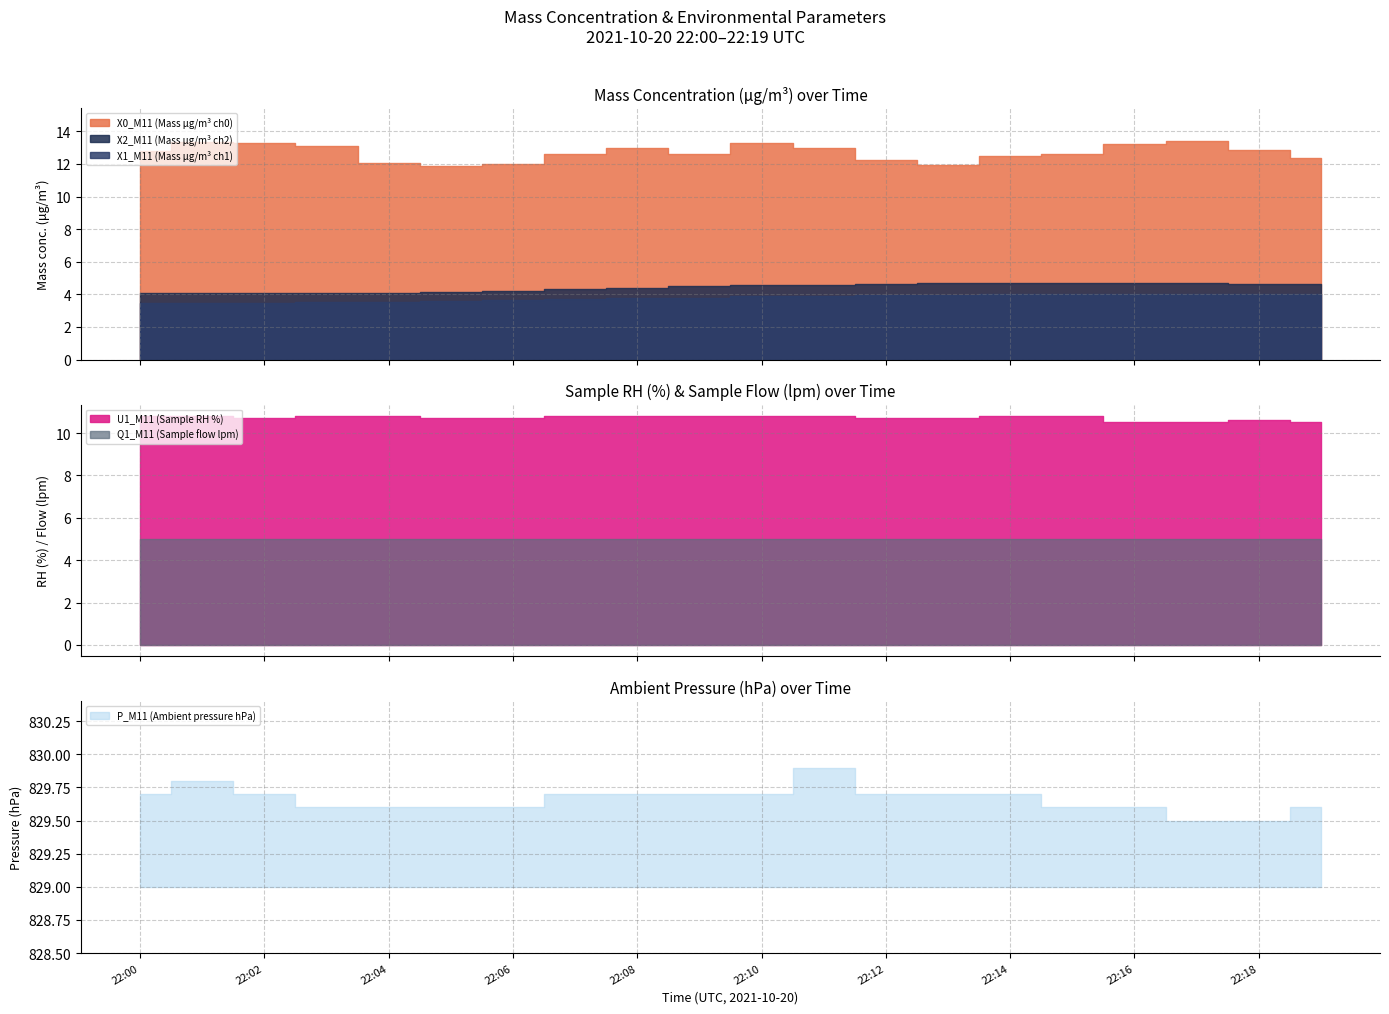

What is the spread (max minus min) of values at 22:07?

826.0